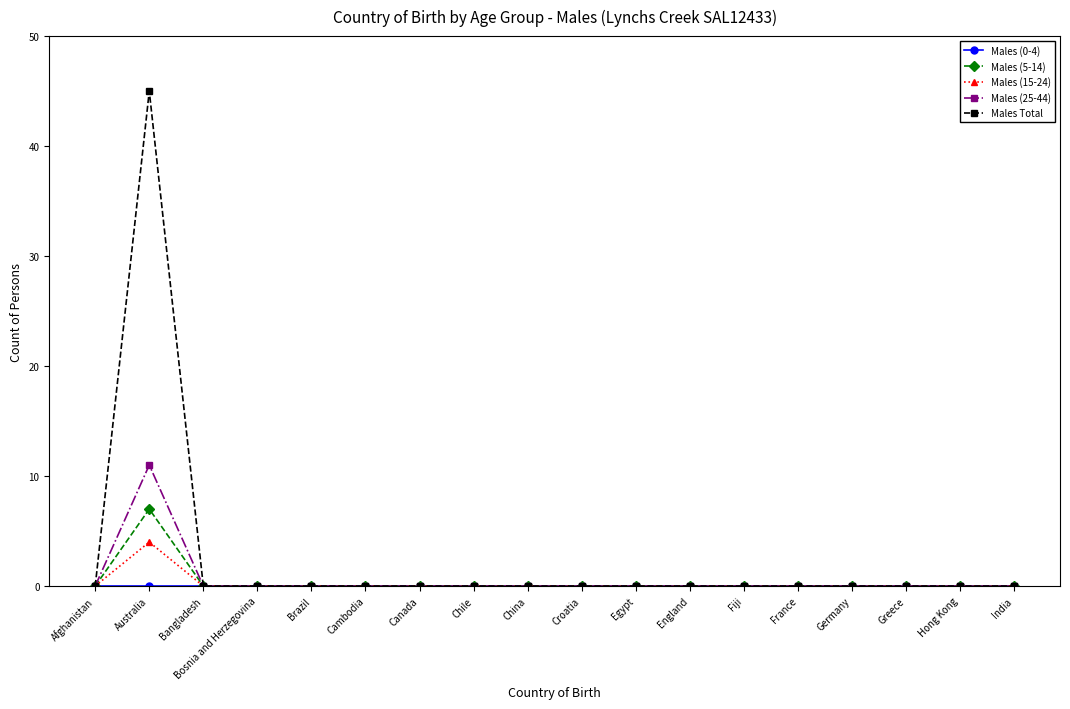

True or false: Males (5-14) has more than 0 interior local peaks.

True